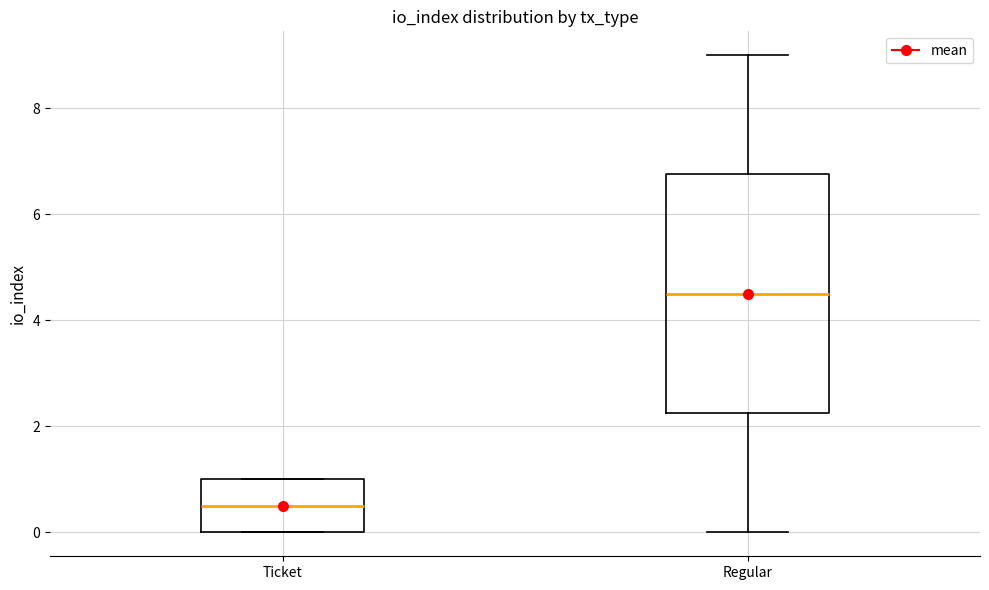

Which box has the lowest median line?

Ticket